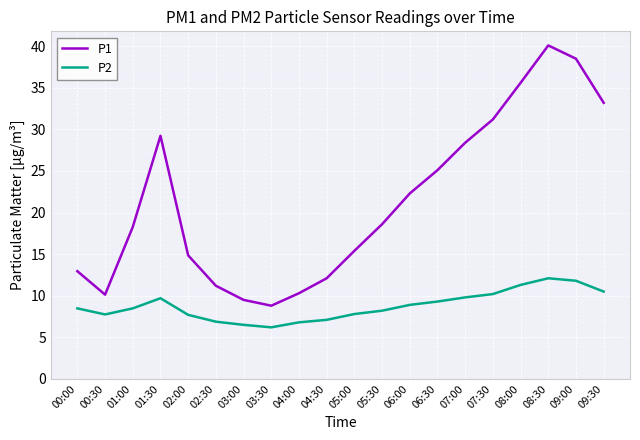

True or false: P2 and P1 intersect in this chart.

False